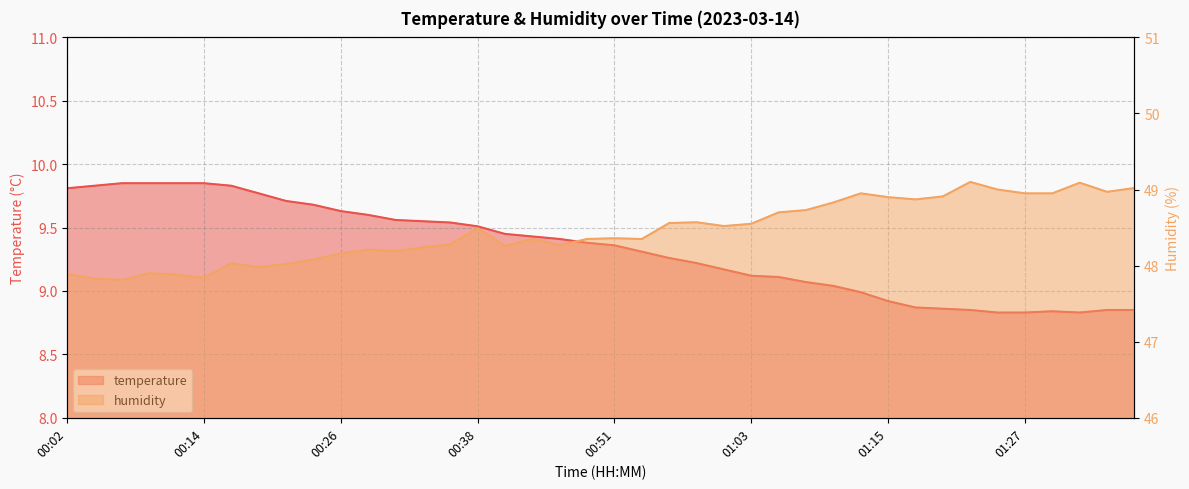

True or false: temperature and humidity cross at least once.

False